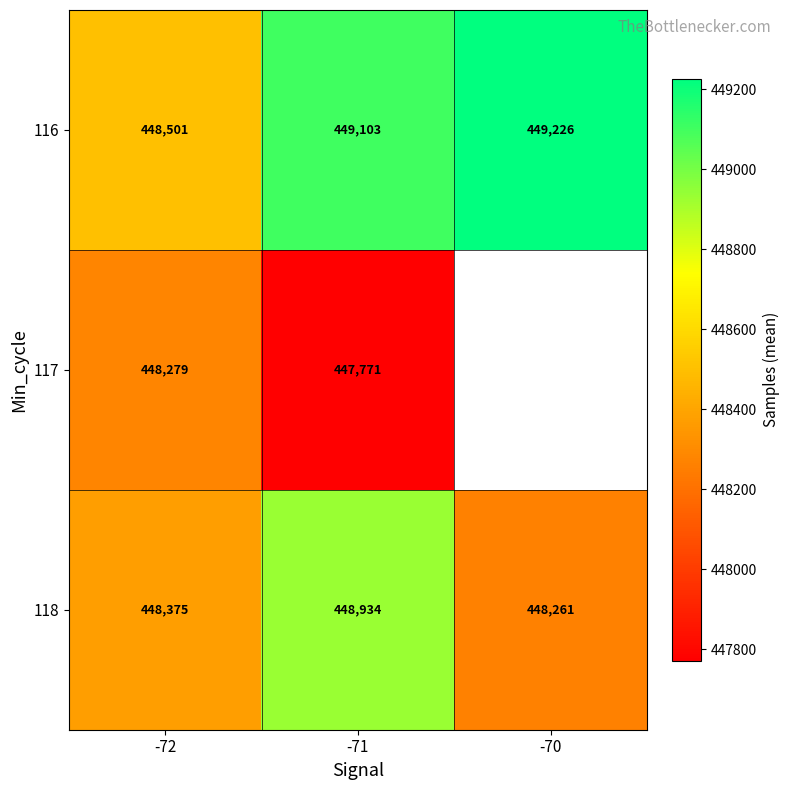

At which category does the chart reach its minimum across all series?

-71